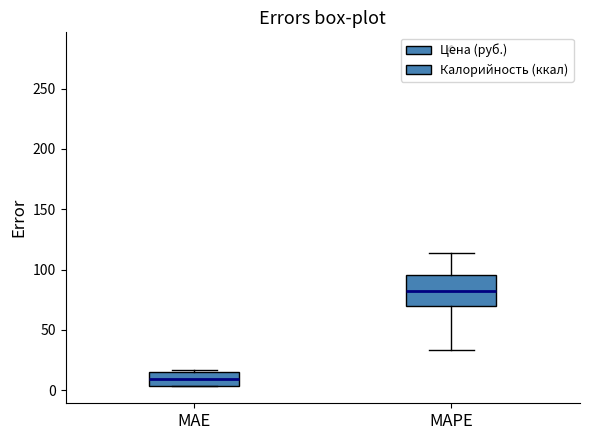

Which box has the highest median line?

MAPE